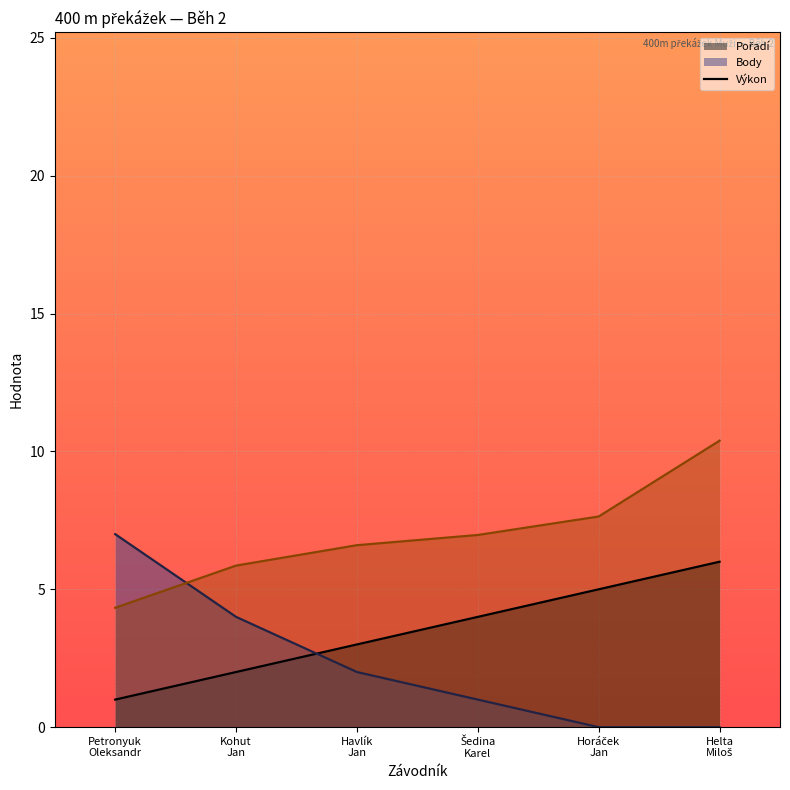

What is the maximum value for Výkon (shifted)?

10.4